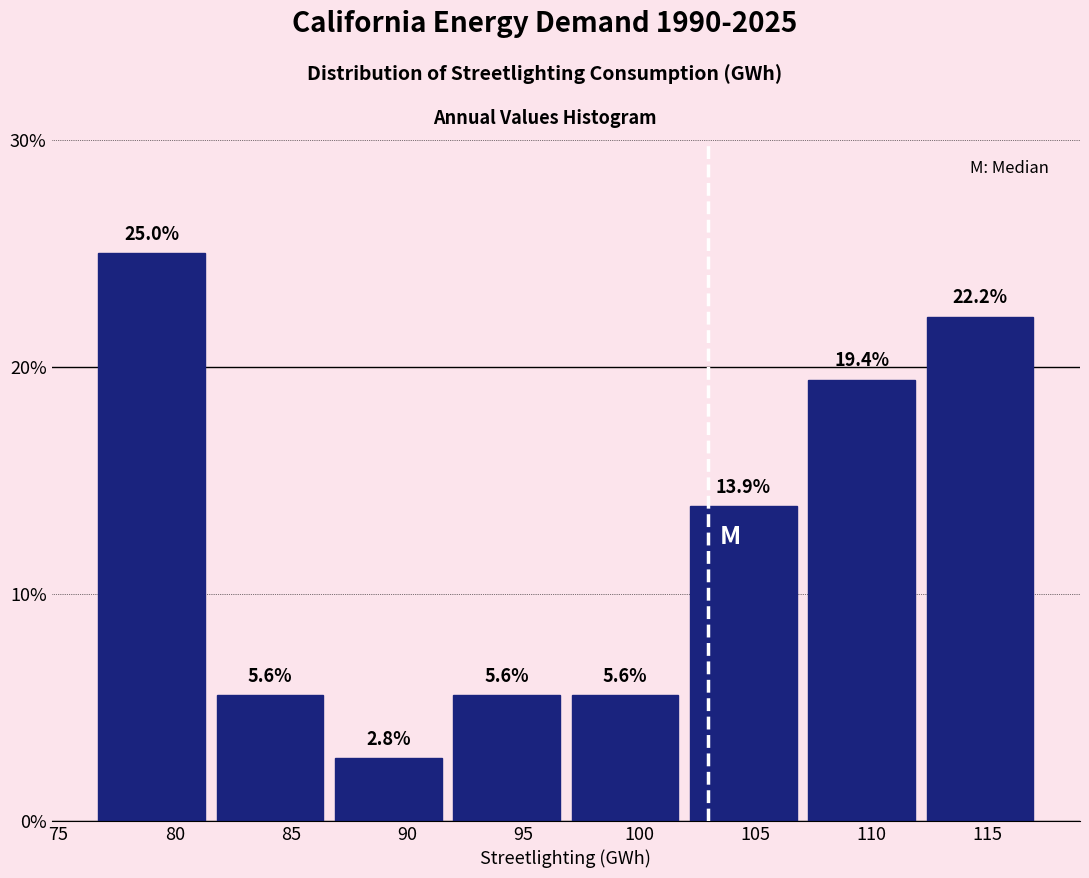

What is the height of the bar covering 112.0 to 117.0 on the x-axis? The bar edges are not printed on the chart, so give them approximately, as read against the axis.

22.2